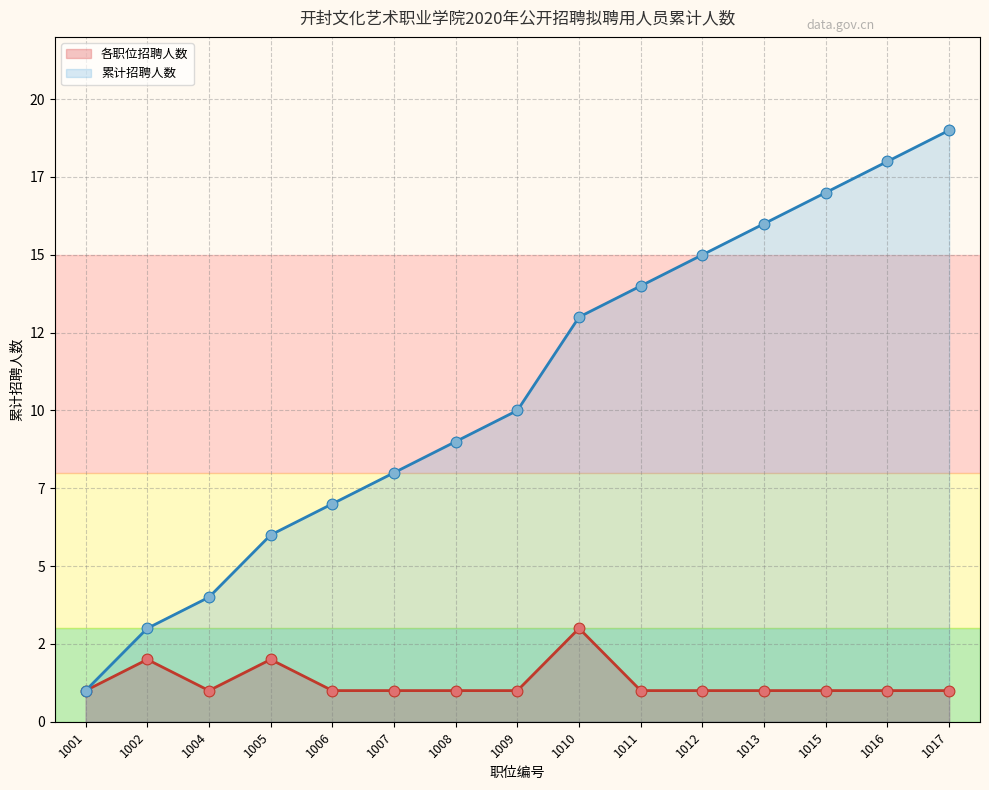

Between 1007 and 1013, which is larger?

1013